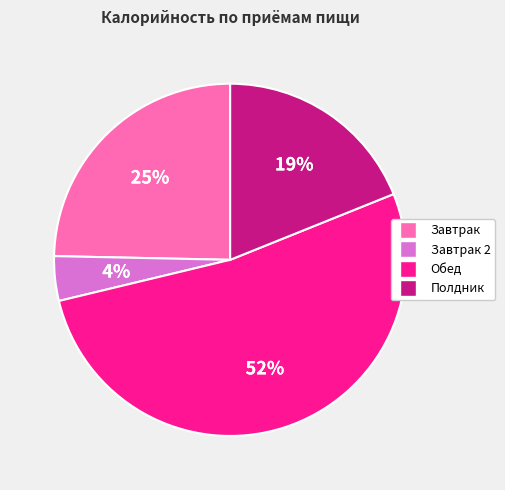

To the nearest percent, what is the difference between the largest and smallest slice percentages?

48%